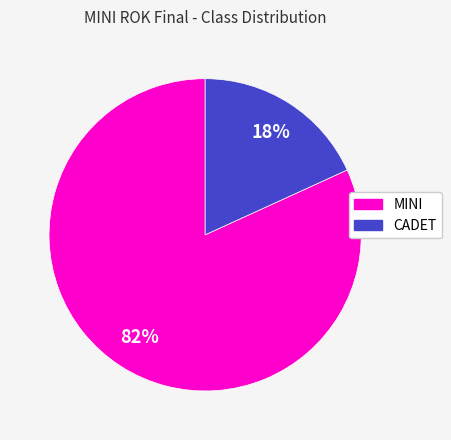

Is the sum of CADET and MINI greater than half?

Yes